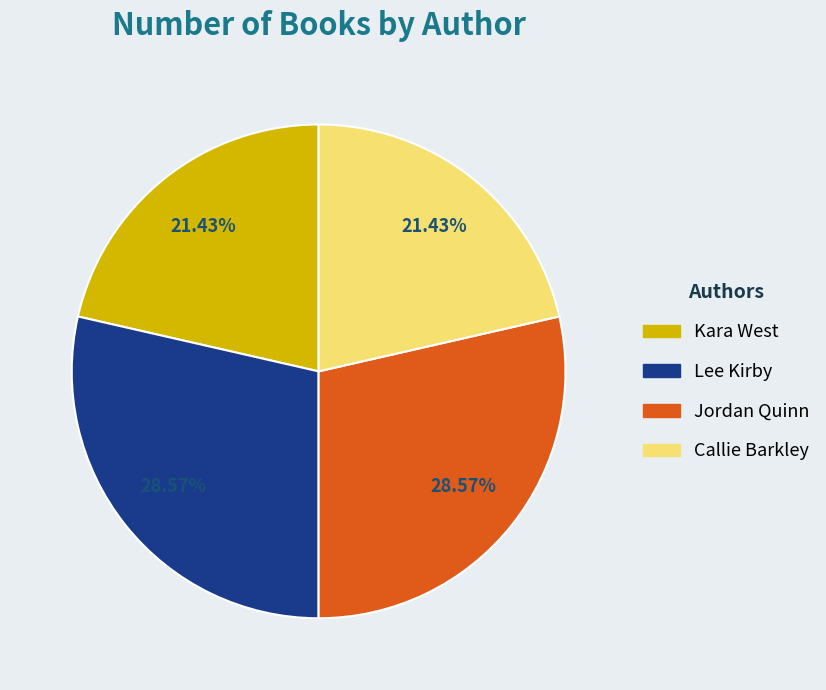

Combined, do Callie Barkley and Kara West account for over 50%?

No